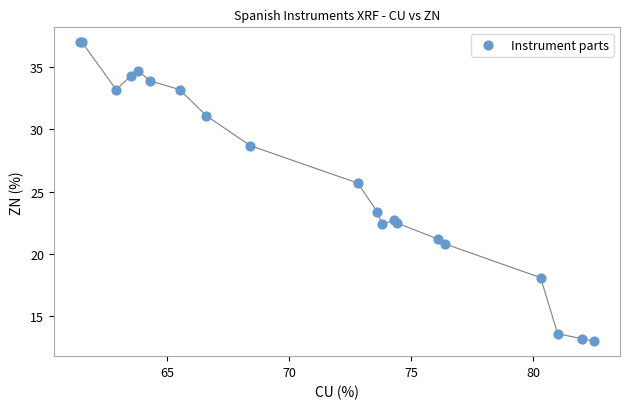

What Y value in the scatter plot is closest to 25?

25.7